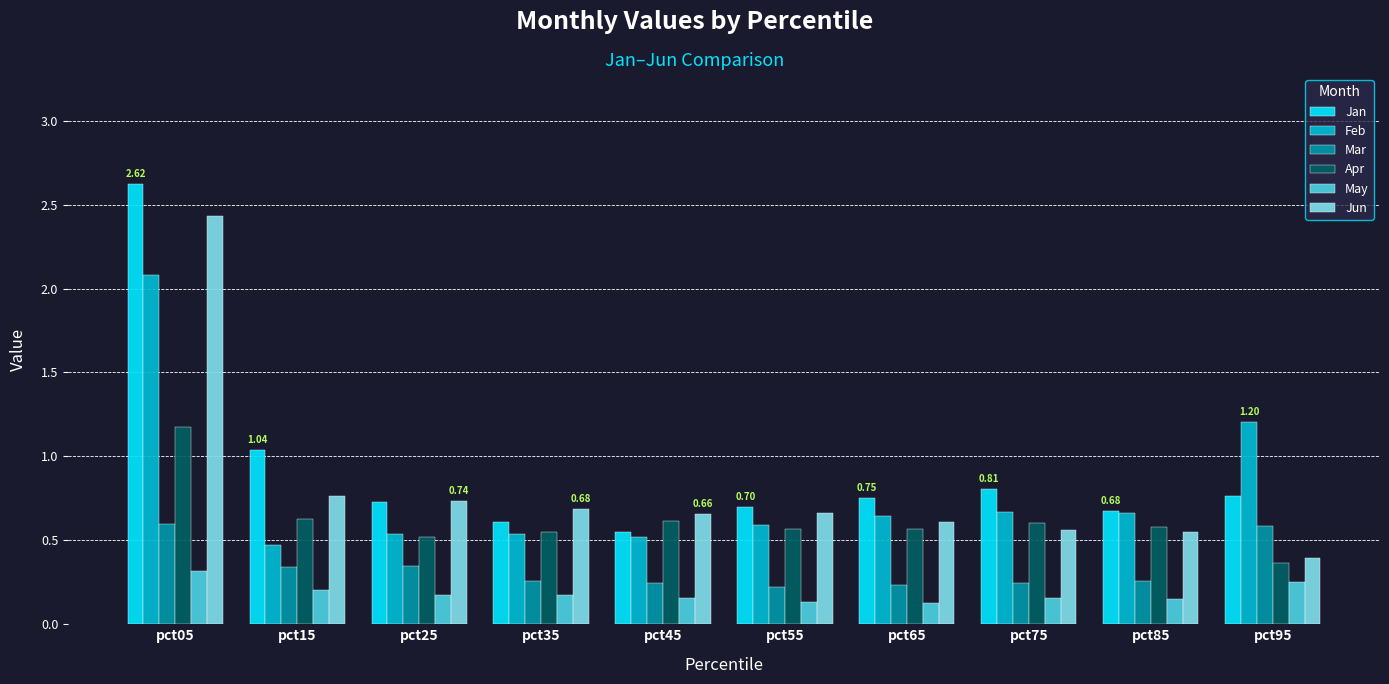

Rank the series by their maximum value, from lowest to highest.

May, Mar, Apr, Feb, Jun, Jan